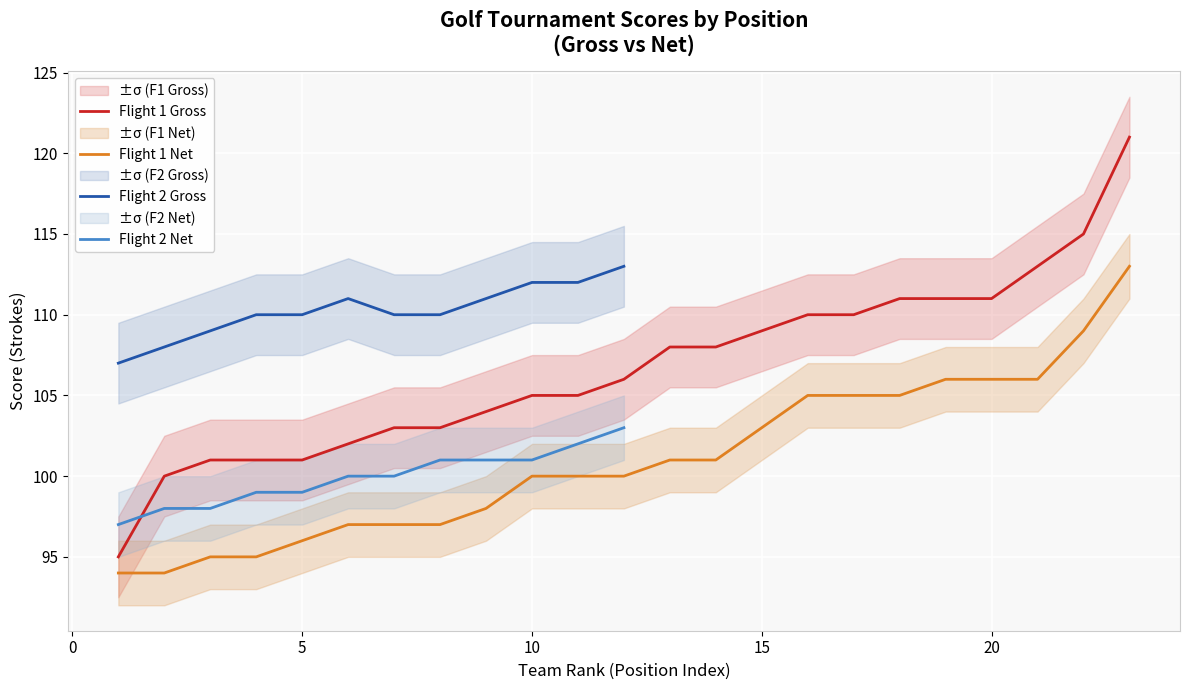

What is the maximum value for Flight 1 Net?

113